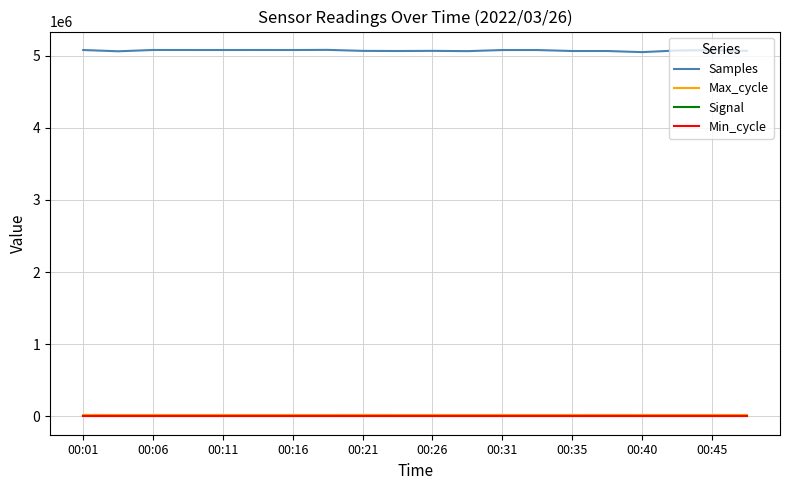

What is the maximum value shown in the chart?

5077929